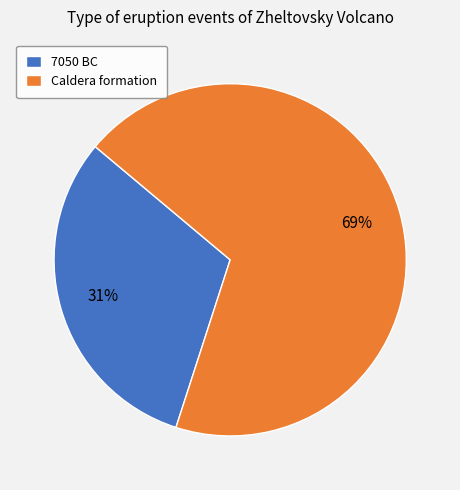

Combined, do 7050 BC and Caldera formation account for over 50%?

Yes